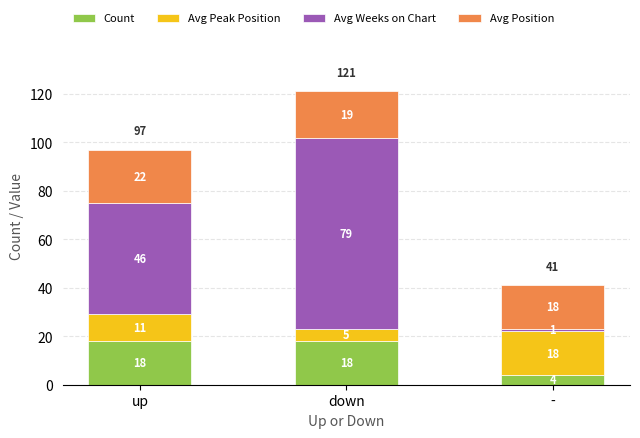

What is the total value across all series at down?

121